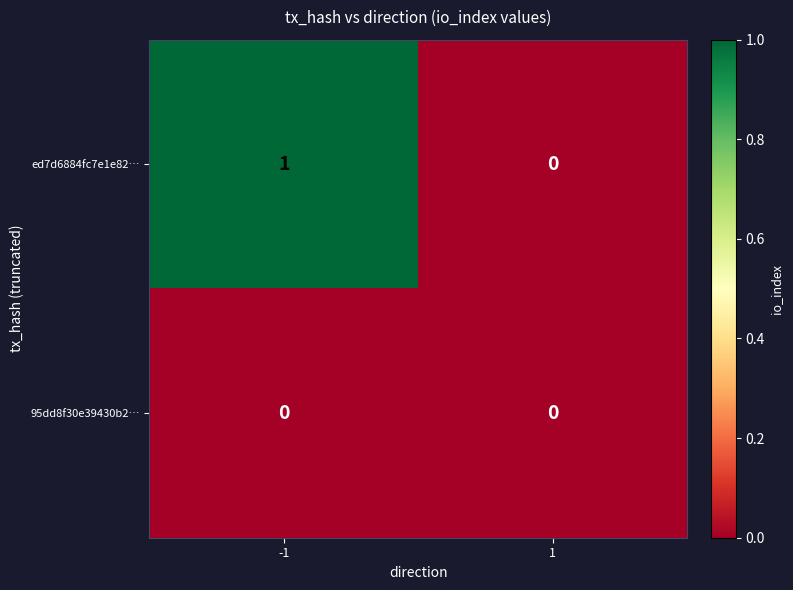

At -1, list the series in order from largest to smallest.

ed7d6884fc7e1e82…, 95dd8f30e39430b2…